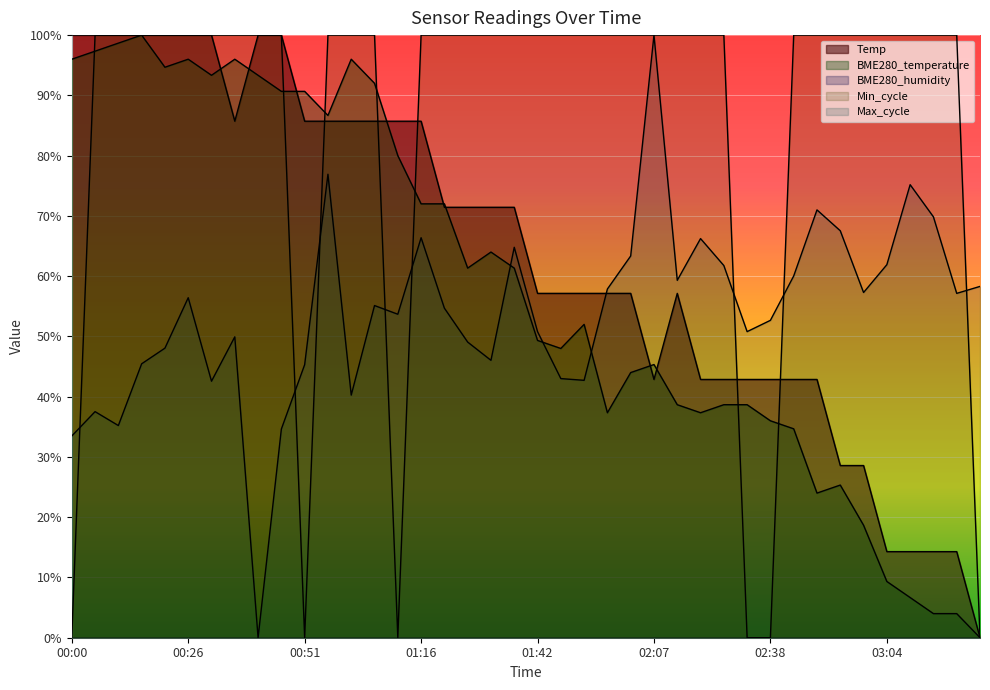

Is it true that BME280_temperature equals 0.6 at 01:27?

True